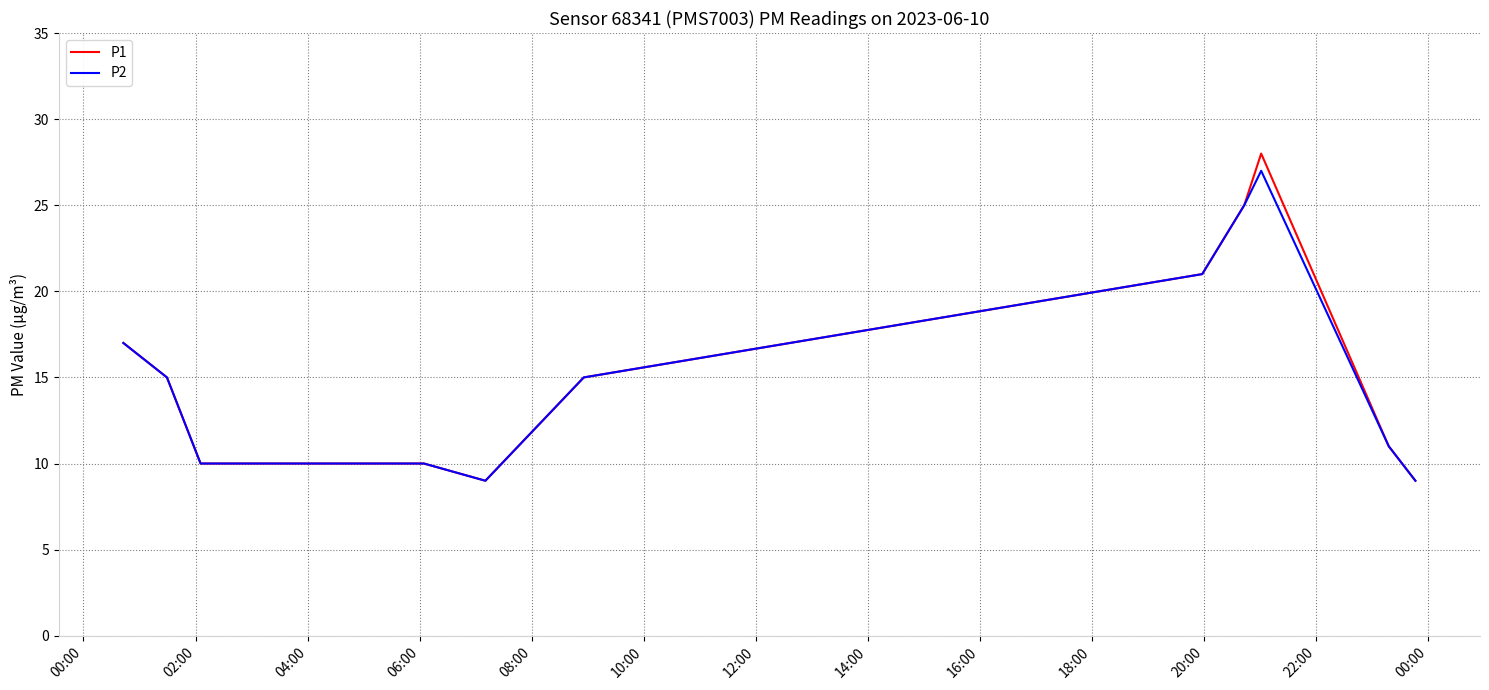

Which series has the largest range (max minus min)?

P1